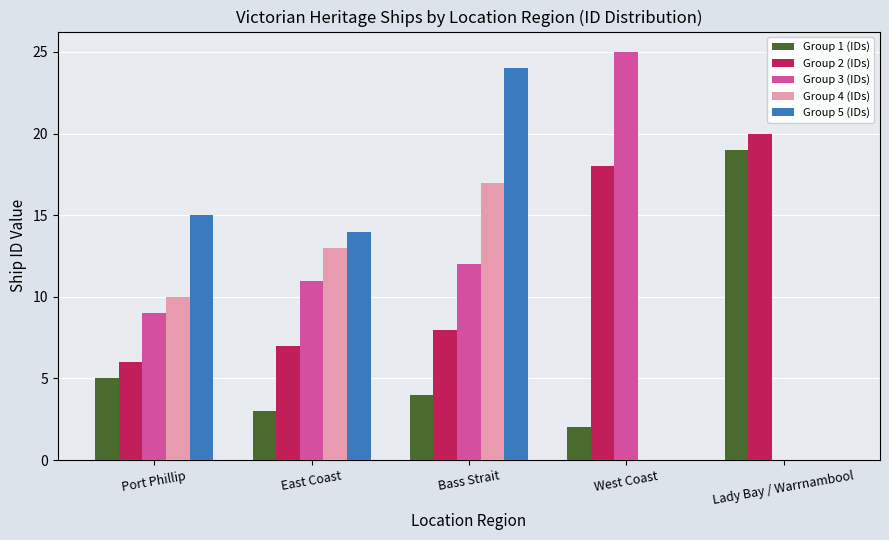

What is the sum of the Group 1 (IDs) values at Bass Strait and Port Phillip?

9